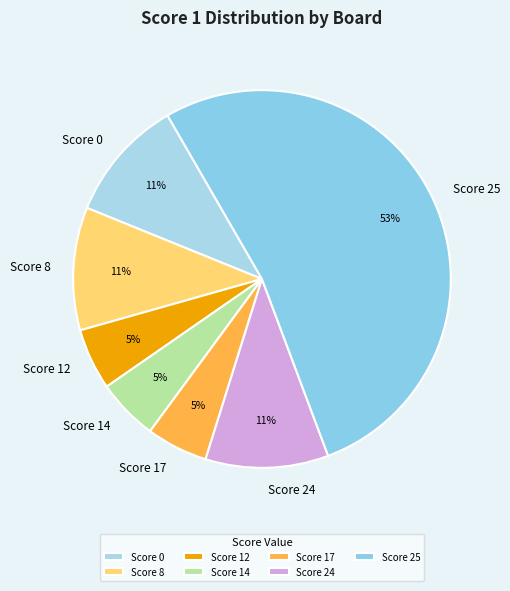

To the nearest percent, what is the average slice percentage?

14%